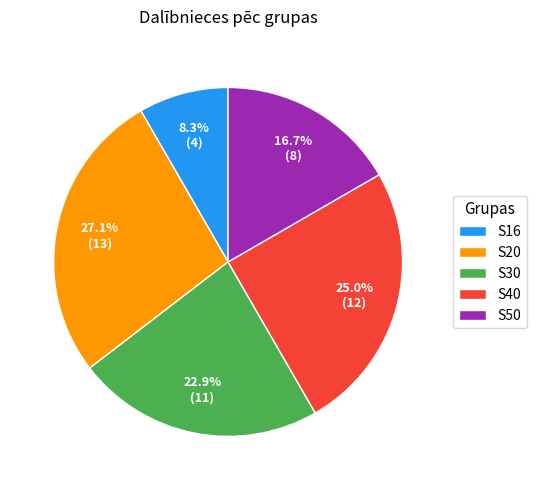

To the nearest percent, what is the difference between the largest and smallest slice percentages?

19%